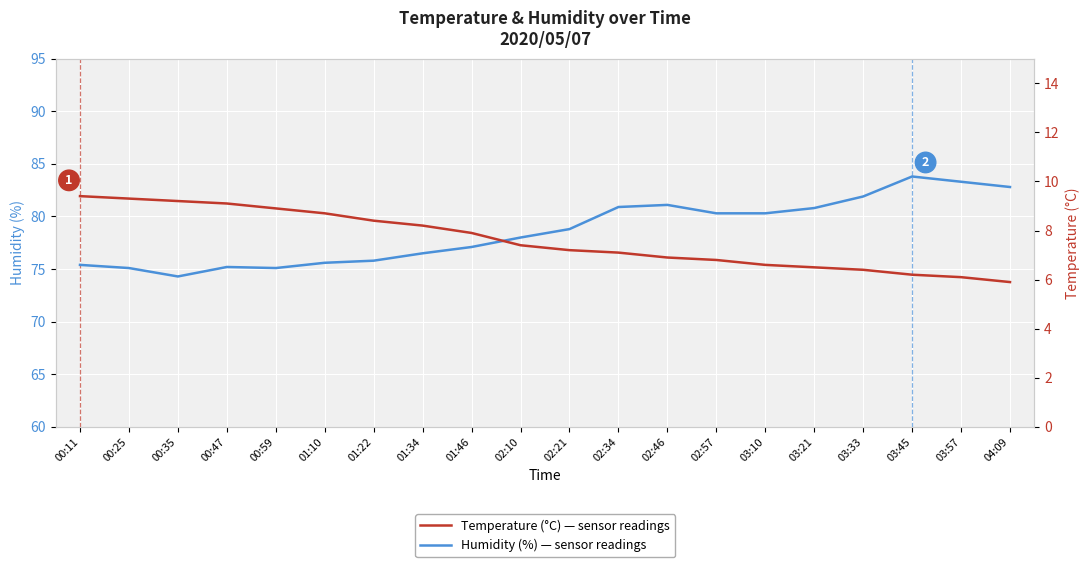

What is the spread (max minus min) of values at 00:59?

66.2